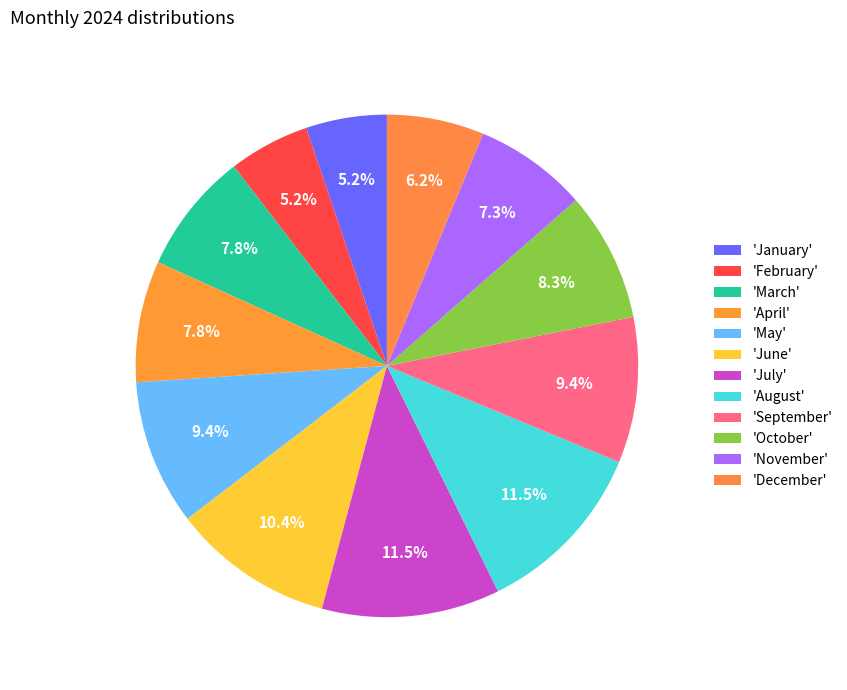

Count the number of slices in the pie.

12